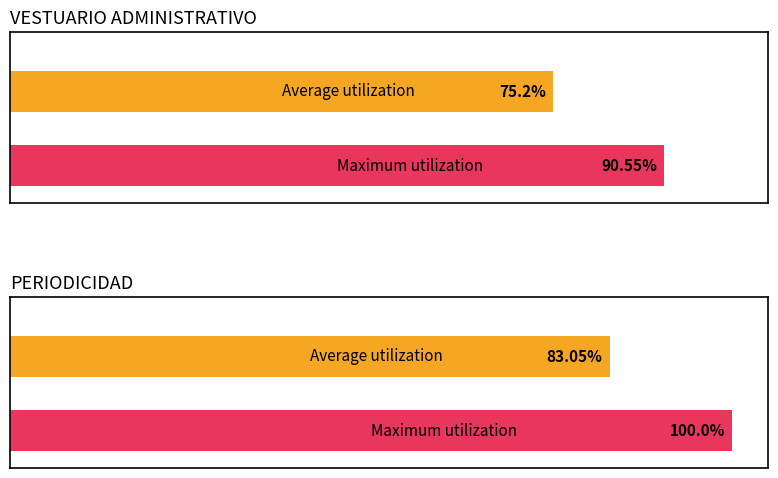

Where does the data first go above 8?

9